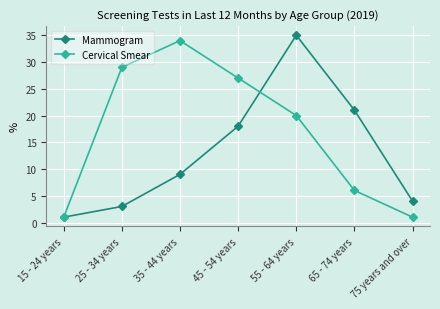

How many distinct data groups are displayed?

2